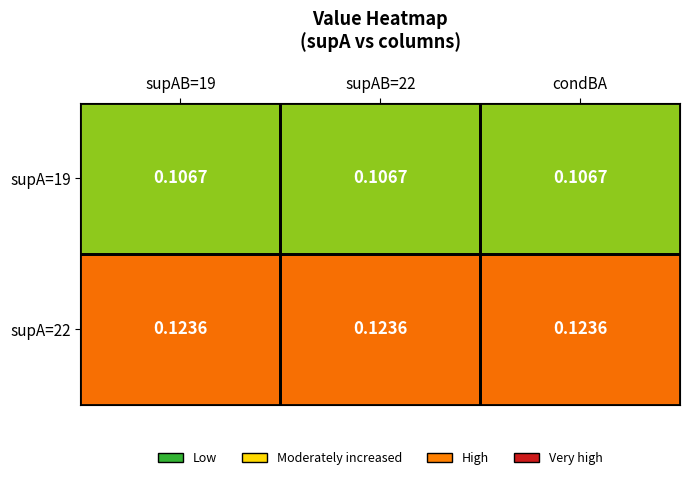

Rank the series by their maximum value, from lowest to highest.

supA=19, supA=22